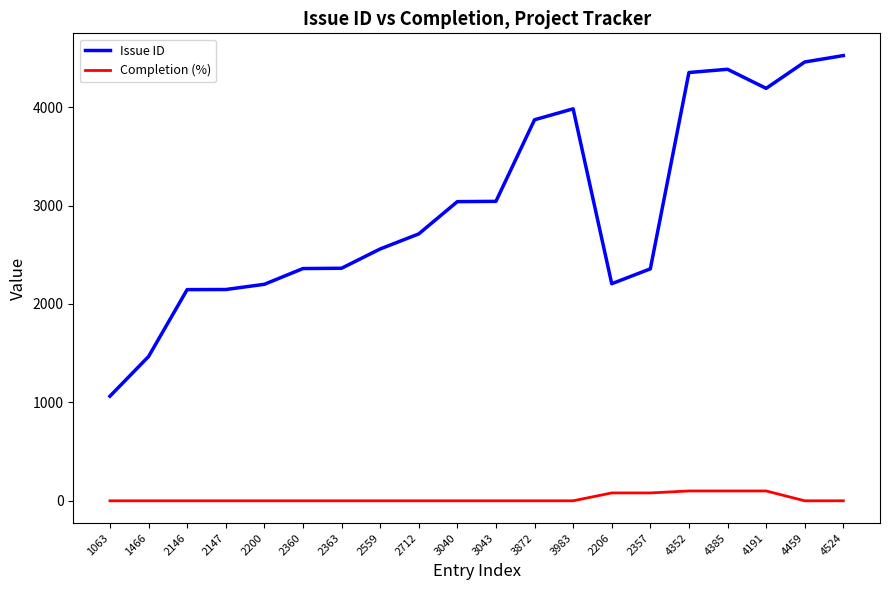

What is the sum of the Completion (%) values at 4524 and 4352?

100